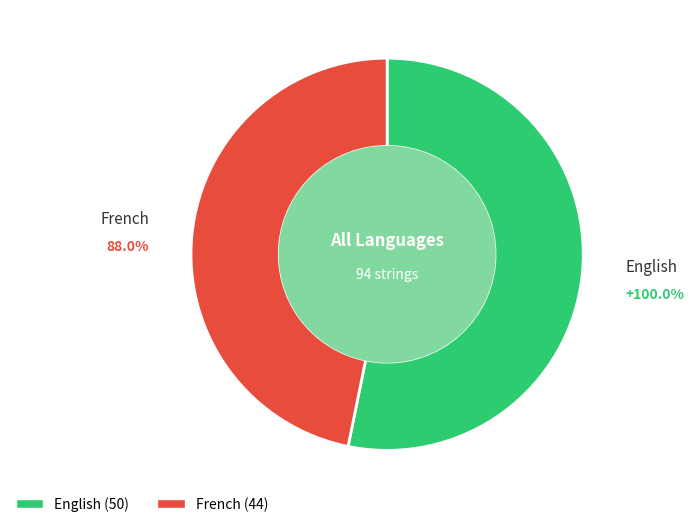

Which category accounts for the majority?

English